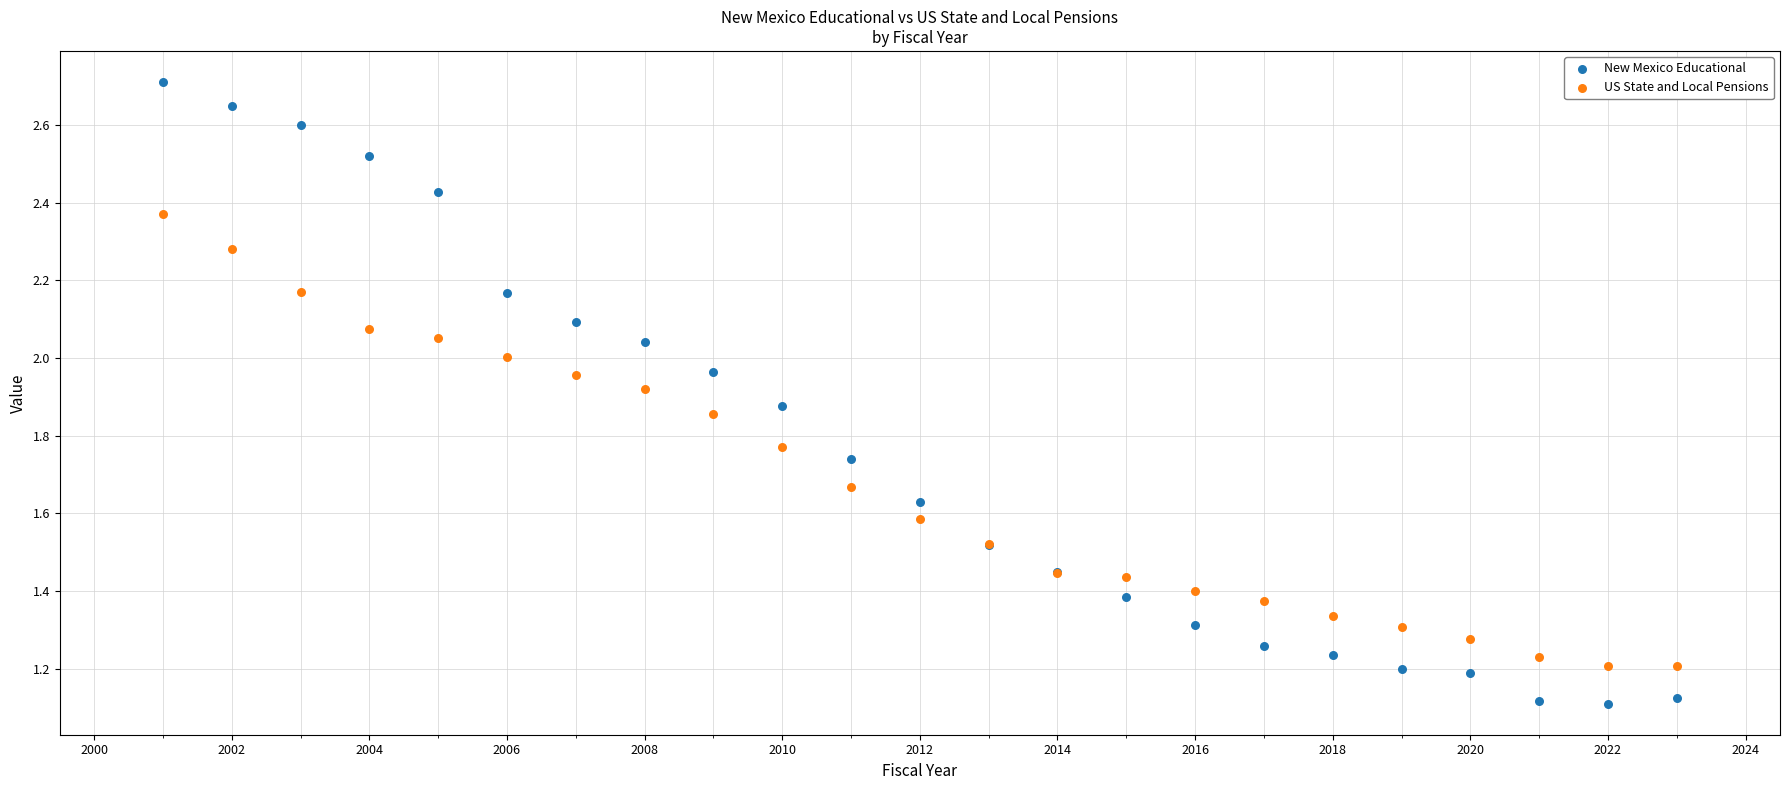

Which series contains the lowest Y value?

New Mexico Educational